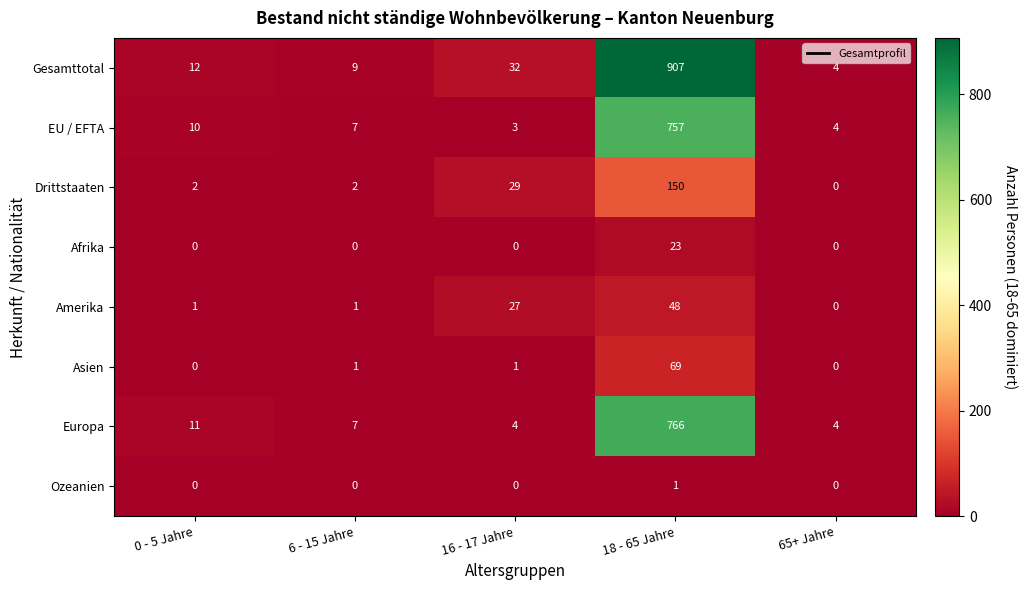

Between 6 - 15 Jahre and 16 - 17 Jahre, which series saw the biggest shift?

Drittstaaten